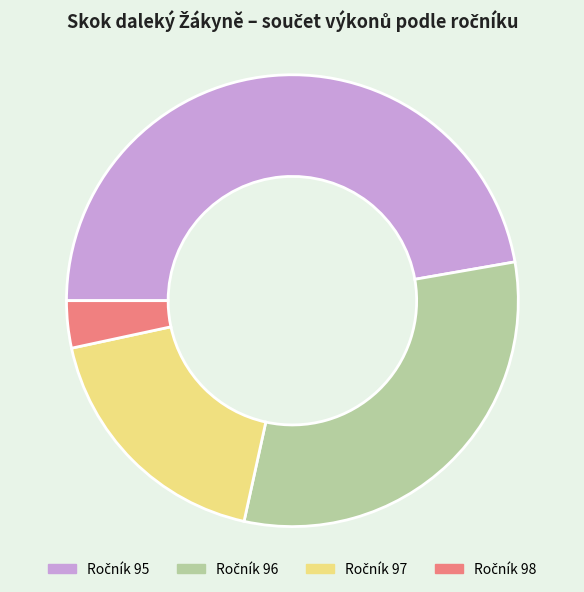

How many slices are in this pie chart?

4